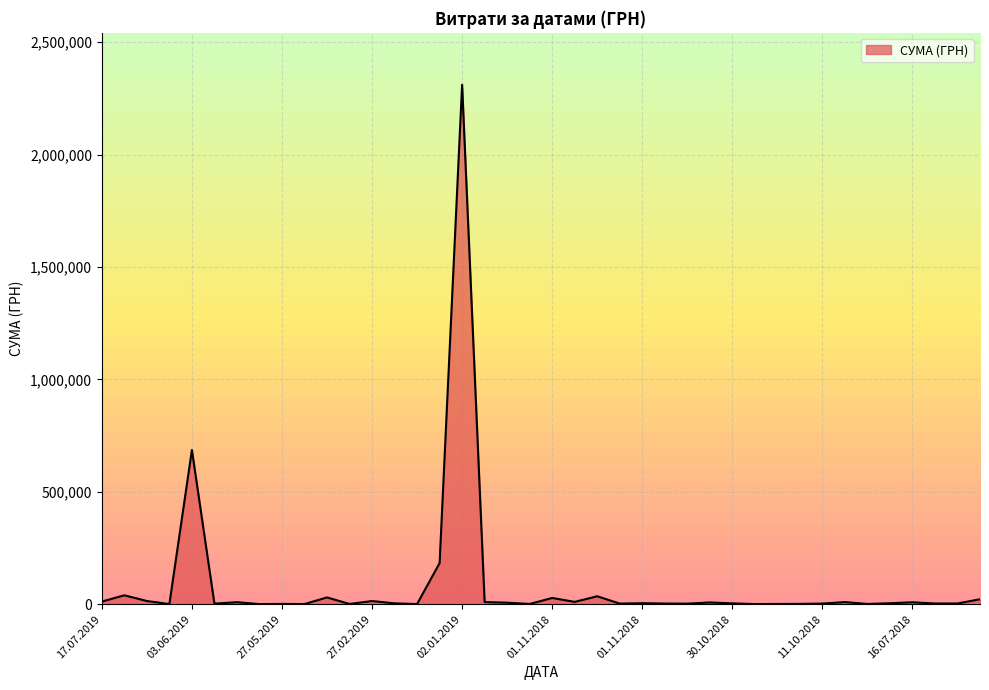

What is the maximum value shown in the chart?

2310253.5